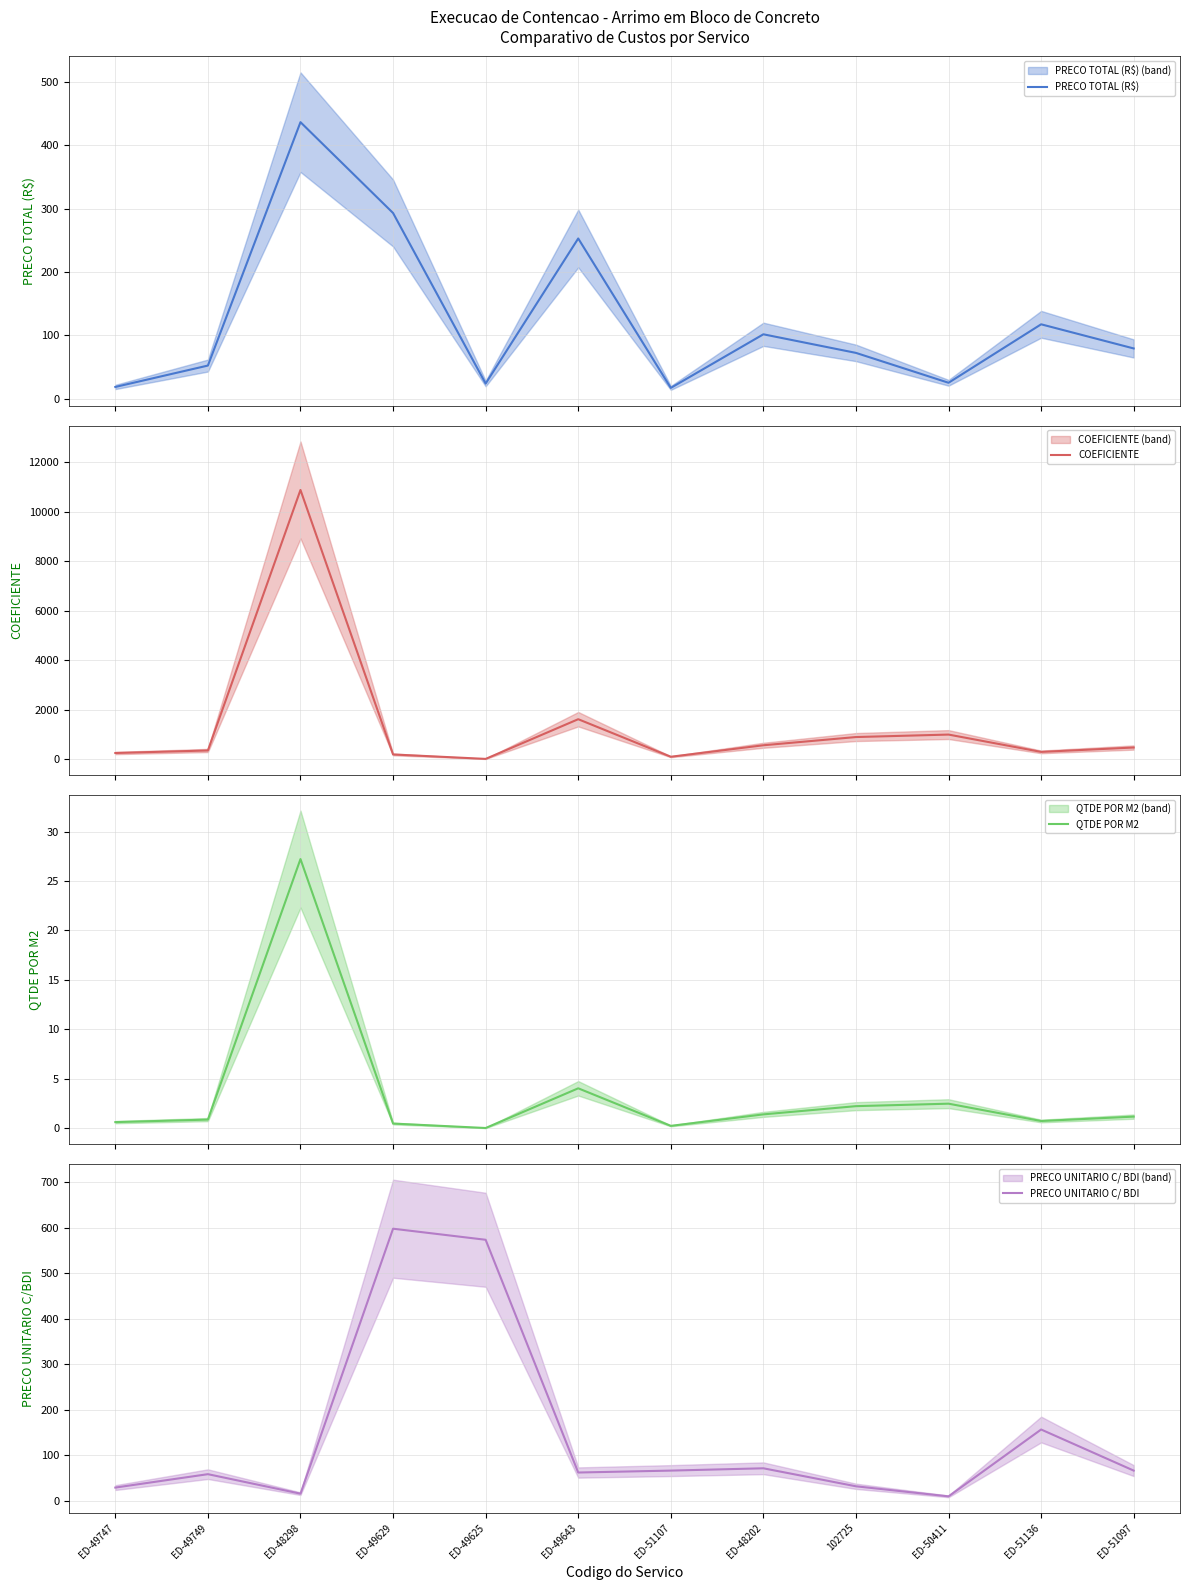

Reading right to left, what are all the values shown in this chart?

PRECO TOTAL (R$): ED-51097=79.5	ED-51136=117.7	ED-50411=25.4	102725=72.5	ED-48202=101.9	ED-51107=17.3	ED-49643=253.2	ED-49625=24.1	ED-49629=293.4	ED-48298=436.8	ED-49749=52.5	ED-49747=18.8
COEFICIENTE: ED-51097=477.0	ED-51136=300.0	ED-50411=1000.0	102725=900.0	ED-48202=568.0	ED-51107=103.5	ED-49643=1621.0	ED-49625=16.8	ED-49629=196.3	ED-48298=10886.3	ED-49749=357.0	ED-49747=255.0
QTDE POR M2: ED-51097=1.2	ED-51136=0.8	ED-50411=2.5	102725=2.2	ED-48202=1.4	ED-51107=0.3	ED-49643=4.1	ED-49625=0.0	ED-49629=0.5	ED-48298=27.2	ED-49749=0.9	ED-49747=0.6
PRECO UNITARIO C/ BDI: ED-51097=66.7	ED-51136=156.9	ED-50411=10.1	102725=32.2	ED-48202=71.8	ED-51107=66.7	ED-49643=62.5	ED-49625=573.3	ED-49629=597.6	ED-48298=16.1	ED-49749=58.9	ED-49747=29.4